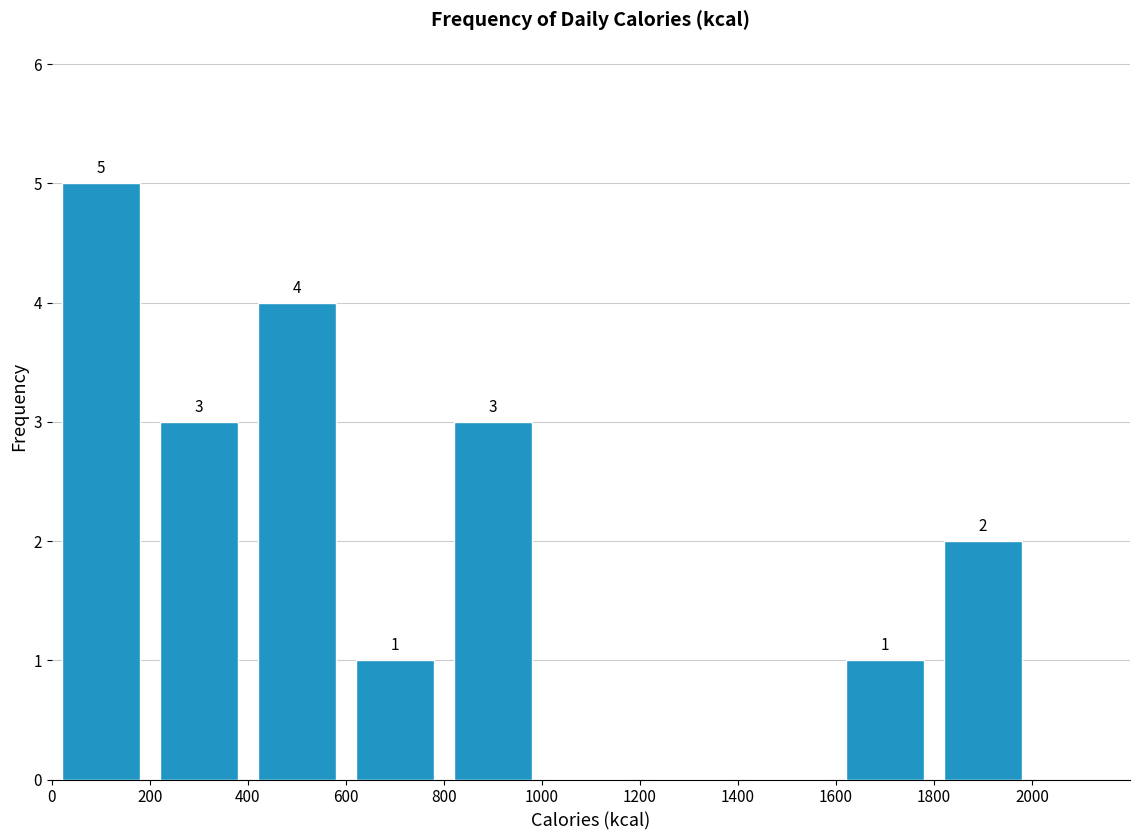

Which range on the x-axis has the tallest bar?

0 to 200